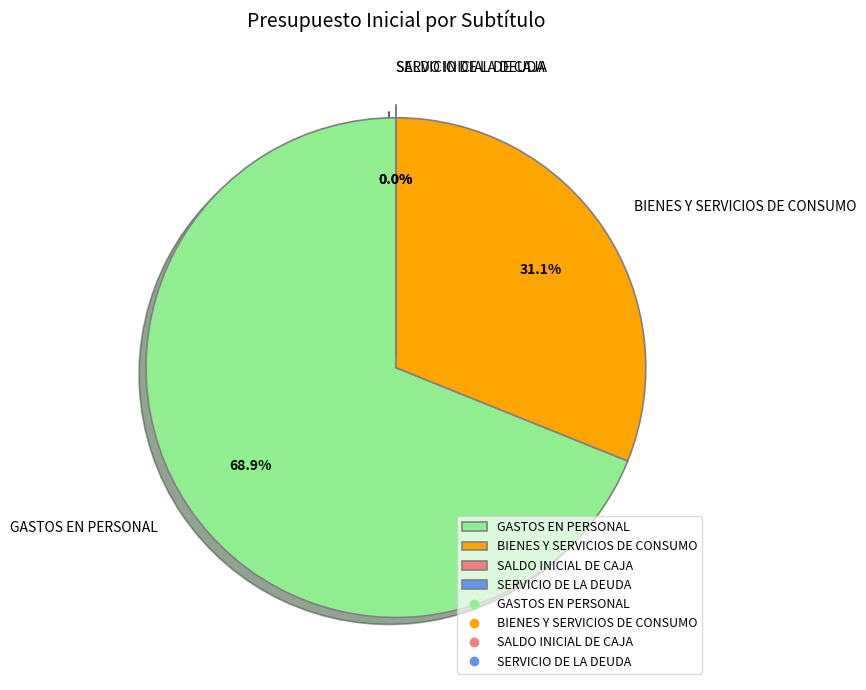

Is GASTOS EN PERSONAL the majority of the pie?

Yes